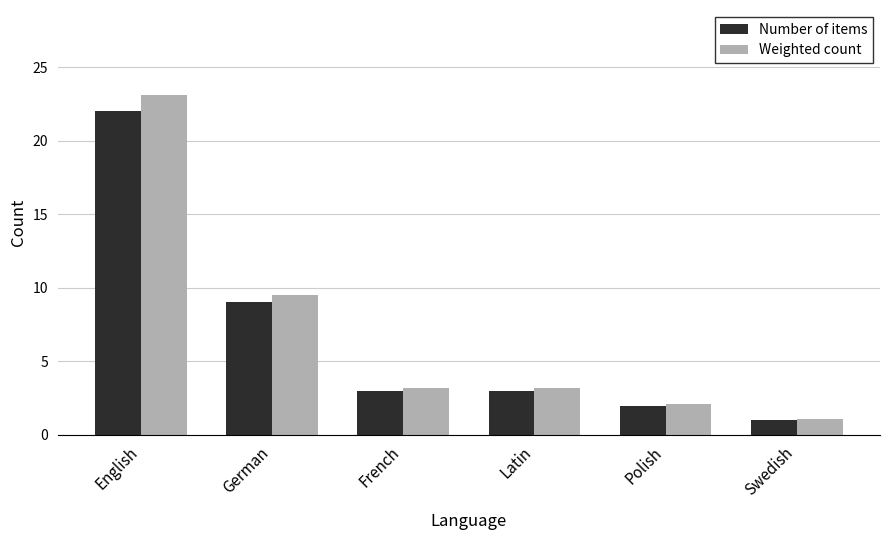

Where is Weighted count nearest to the value 12?

German